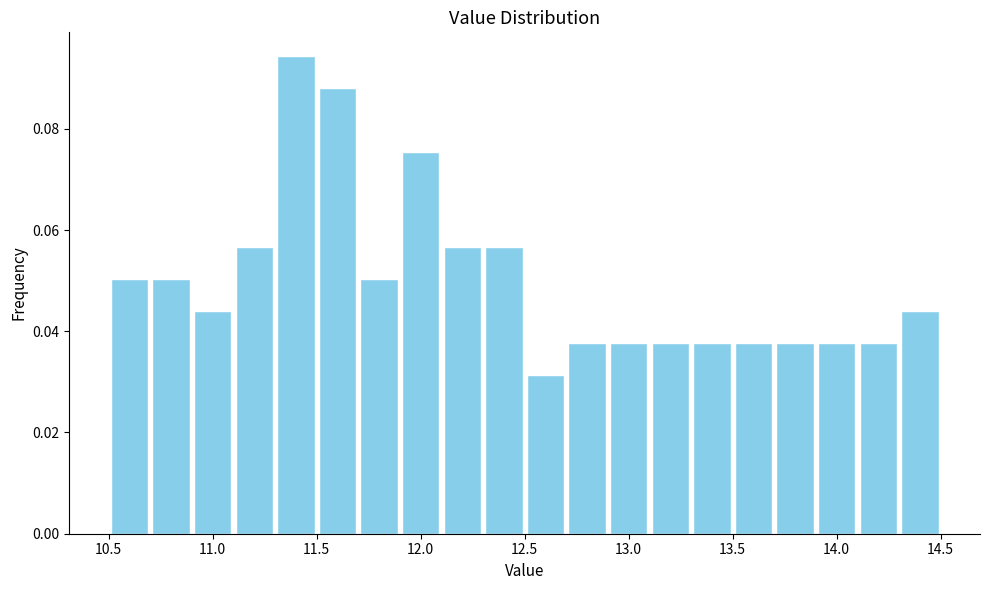

Reading left to right, transcribe this chart: for each bar, give the range it covers on the x-axis and its height. The values are not printed on the chart, so give them approximately, as read against the axis.

10.5 to 10.7: 0.050
10.7 to 10.9: 0.050
10.9 to 11.1: 0.044
11.1 to 11.3: 0.056
11.3 to 11.5: 0.094
11.5 to 11.7: 0.088
11.7 to 11.9: 0.050
11.9 to 12.1: 0.076
12.1 to 12.3: 0.056
12.3 to 12.5: 0.056
12.5 to 12.7: 0.032
12.7 to 12.9: 0.038
12.9 to 13.1: 0.038
13.1 to 13.3: 0.038
13.3 to 13.5: 0.038
13.5 to 13.7: 0.038
13.7 to 13.9: 0.038
13.9 to 14.1: 0.038
14.1 to 14.3: 0.038
14.3 to 14.5: 0.044